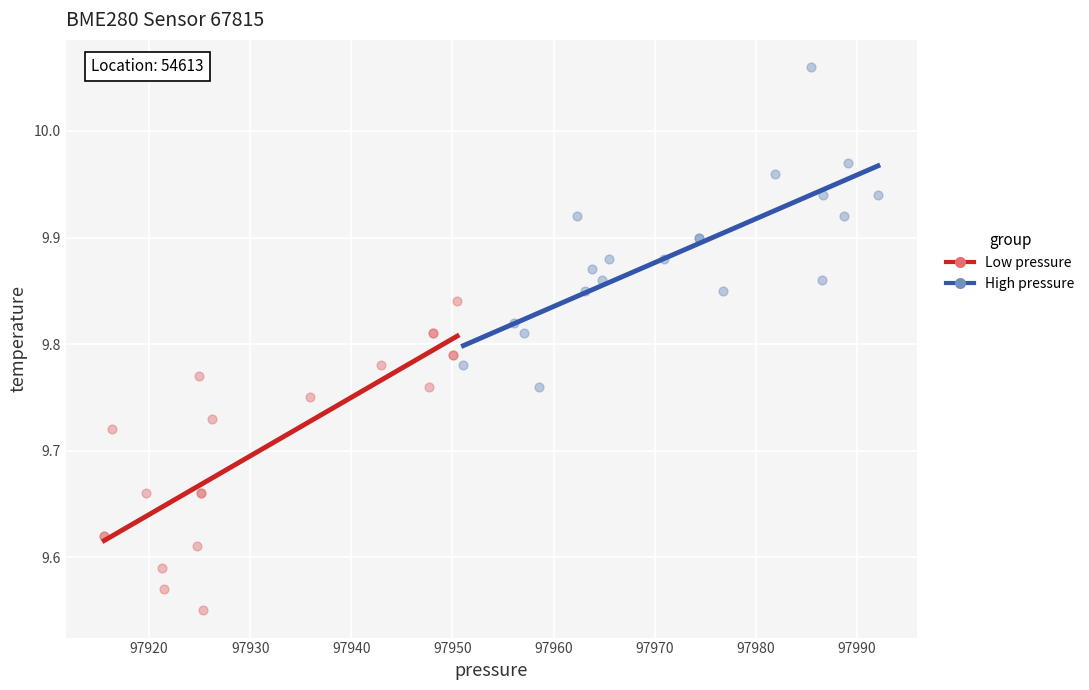

Which series has the widest spread of Y values?

High pressure